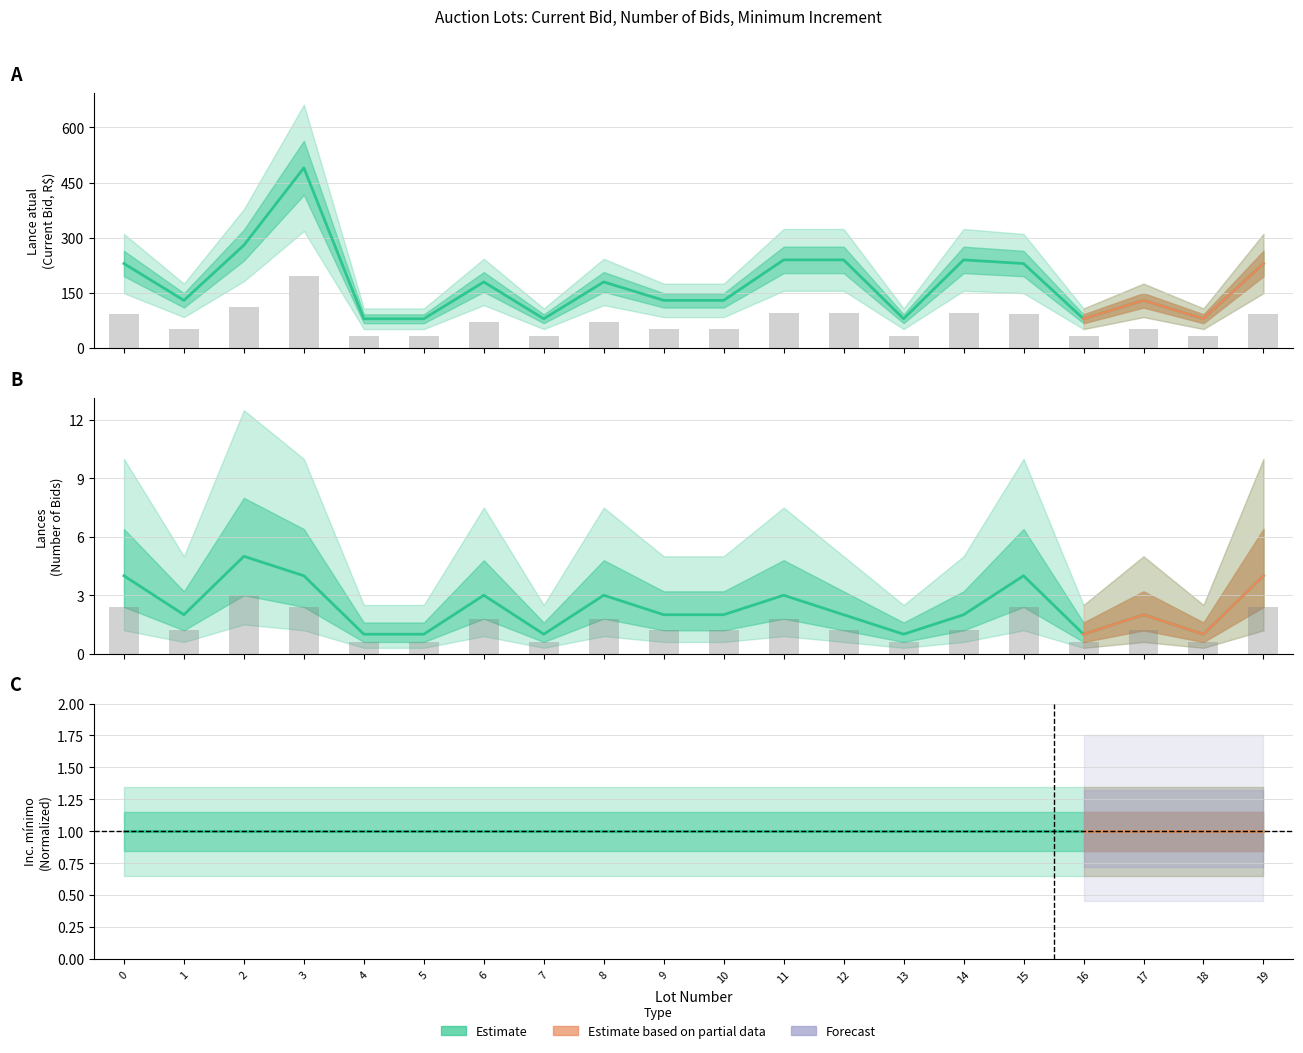

Is it true that Lance atual equals 180 at 8?

True